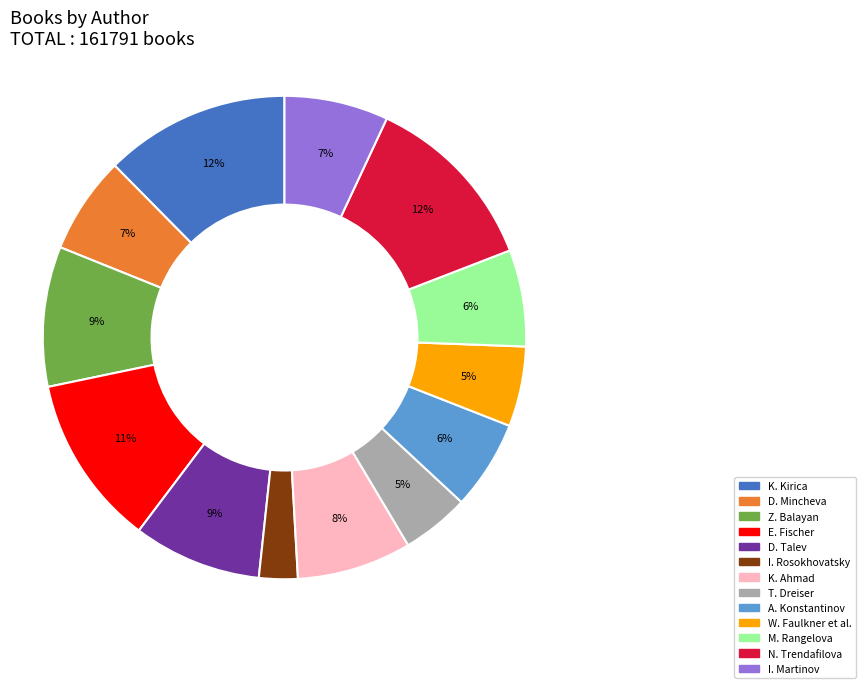

To the nearest percent, what is the average slice percentage?

8%